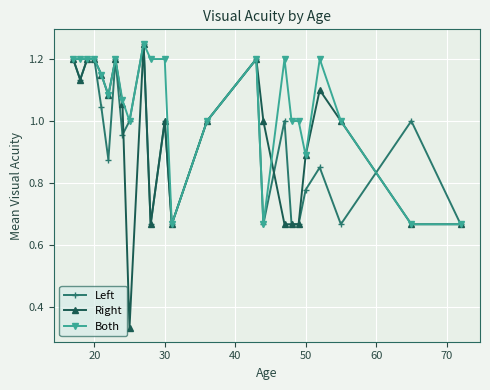

Which series has the widest spread of values?

Right